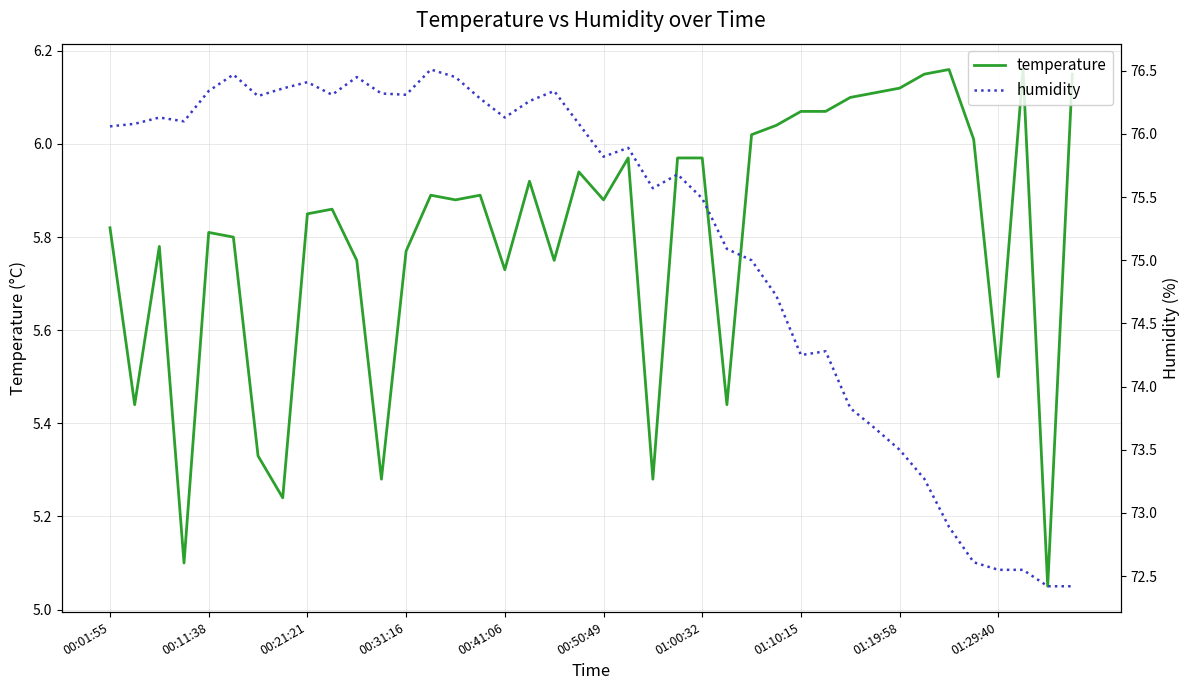

How many series are shown in this chart?

2